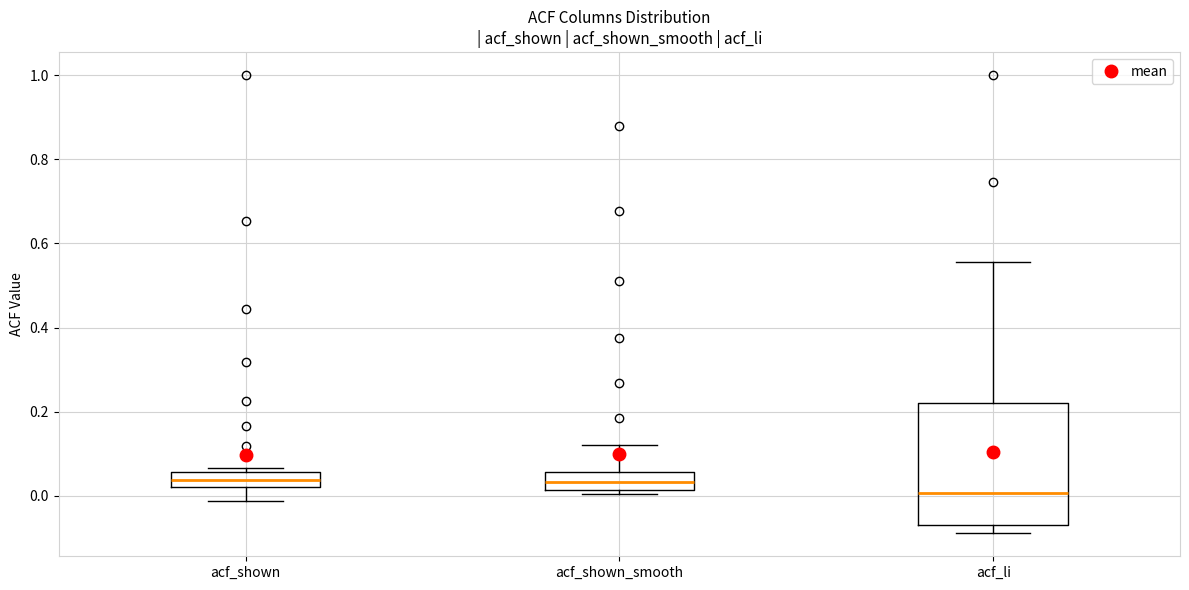

Which box is the tallest, from its lower edge to its upper edge?

acf_li